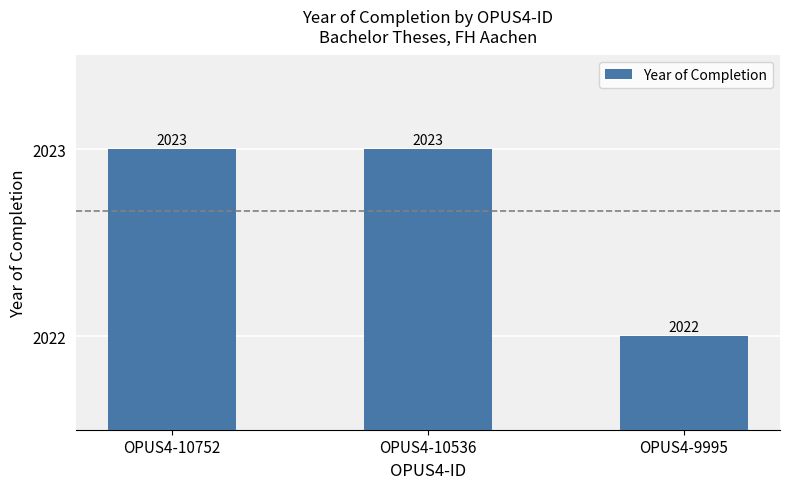

What is the difference between the maximum and minimum values?

1